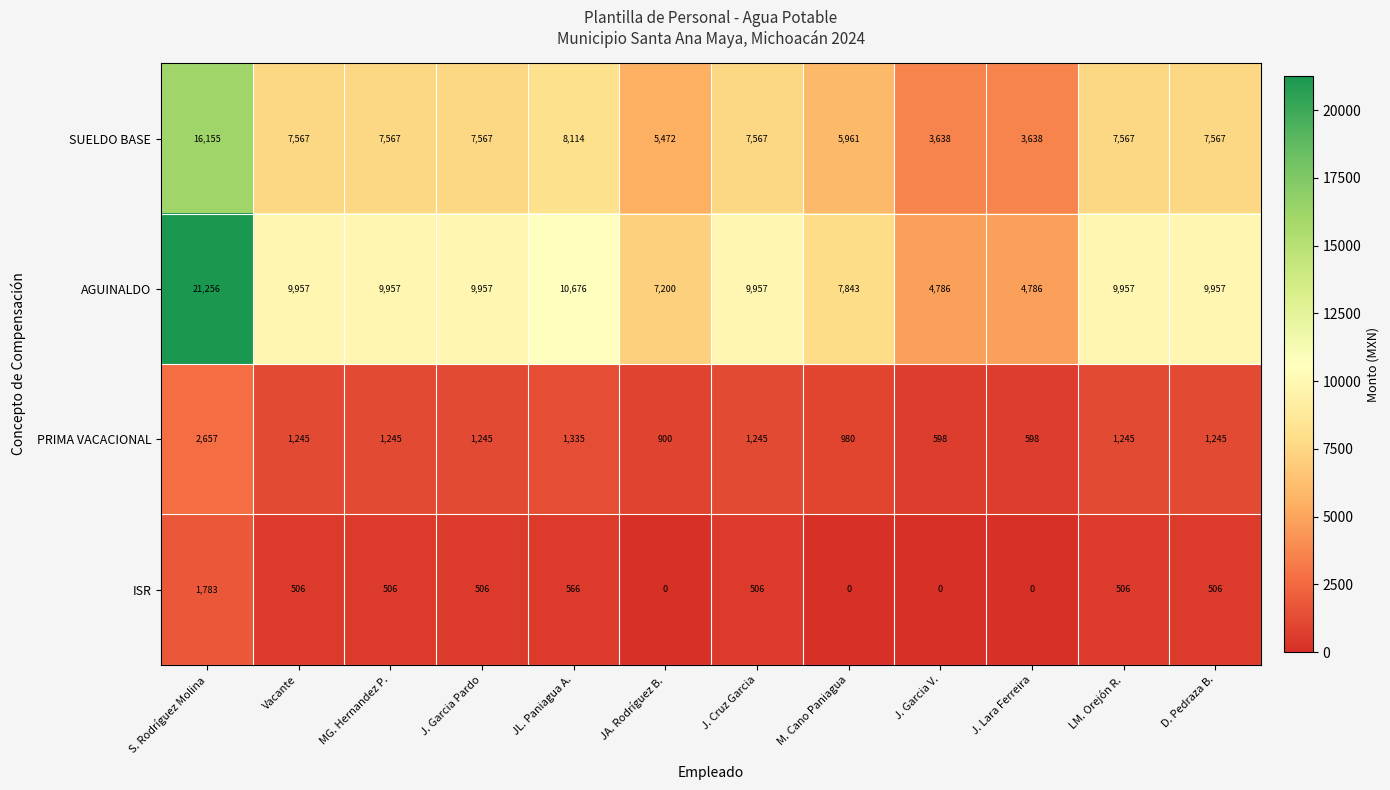

The value of ISR at MG. Hernandez P. is 506. True or false?

True